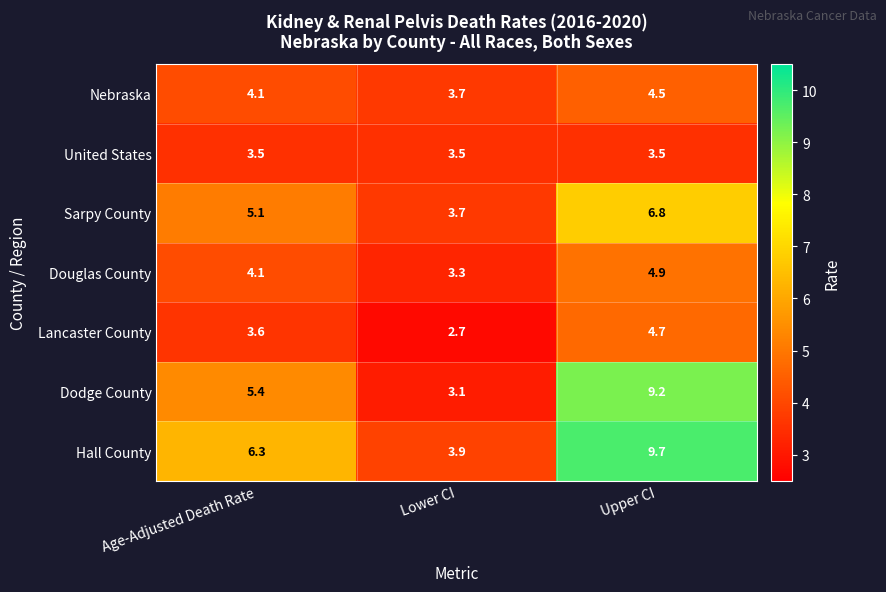

Which series changed the most between Lower CI and Upper CI?

Dodge County